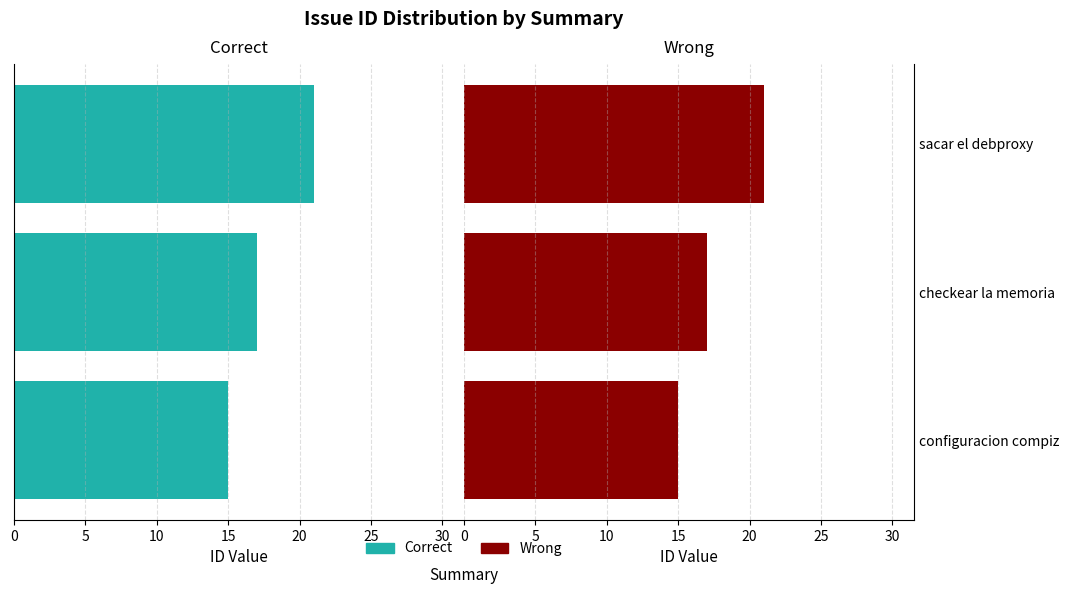

Is the value of Wrong at configuracion compiz greater than the value of Correct at checkear la memoria?

No